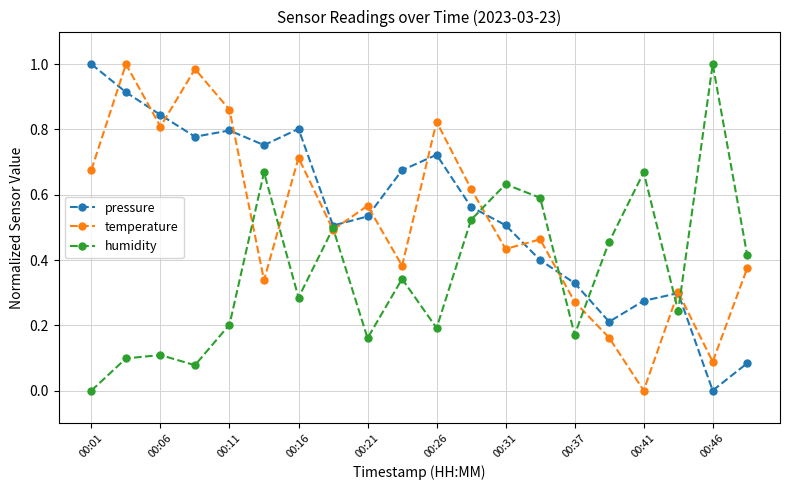

How many positive values does the pressure series have?

19